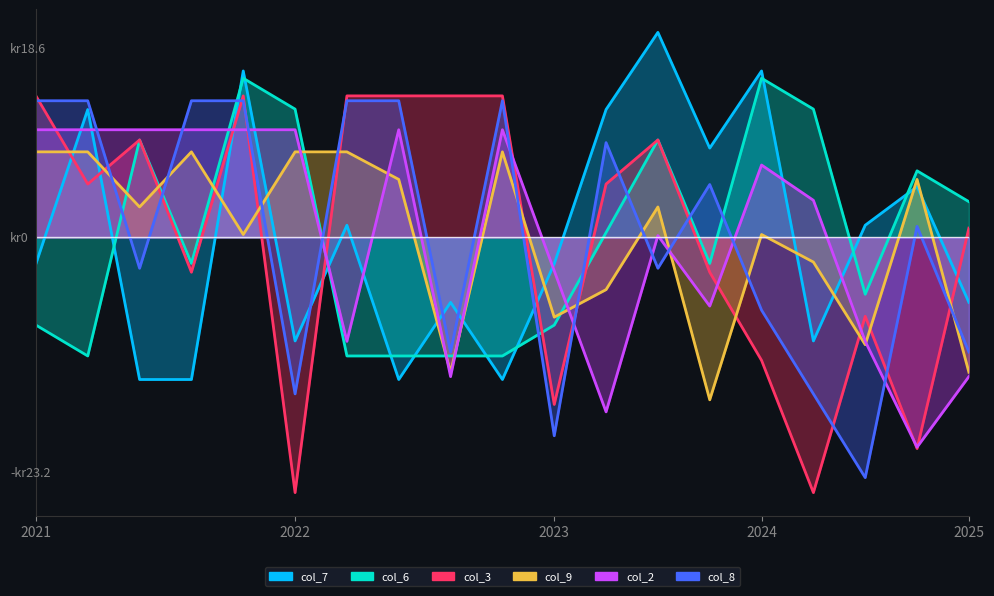

The value of col_3 at 5 is 8.8. True or false?

True